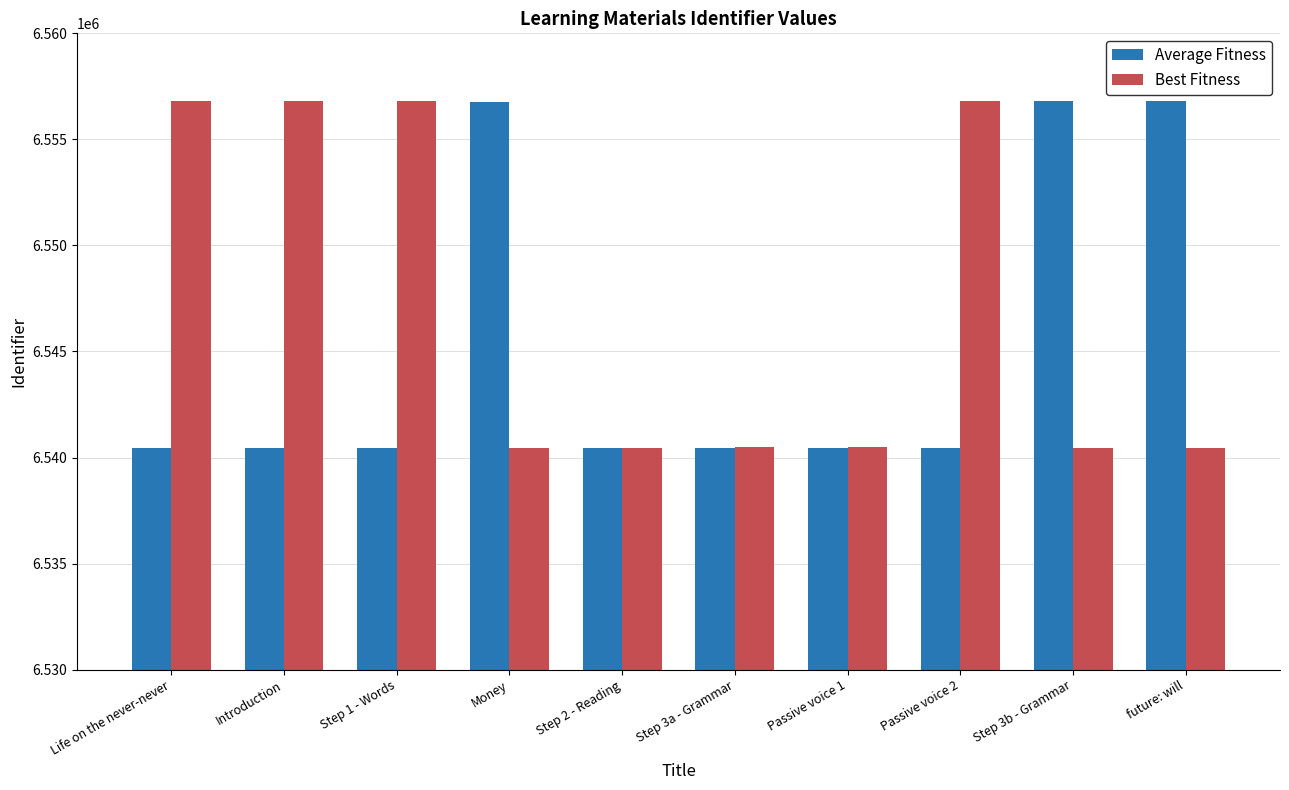

What is the average value of the Average Fitness series?

6545357